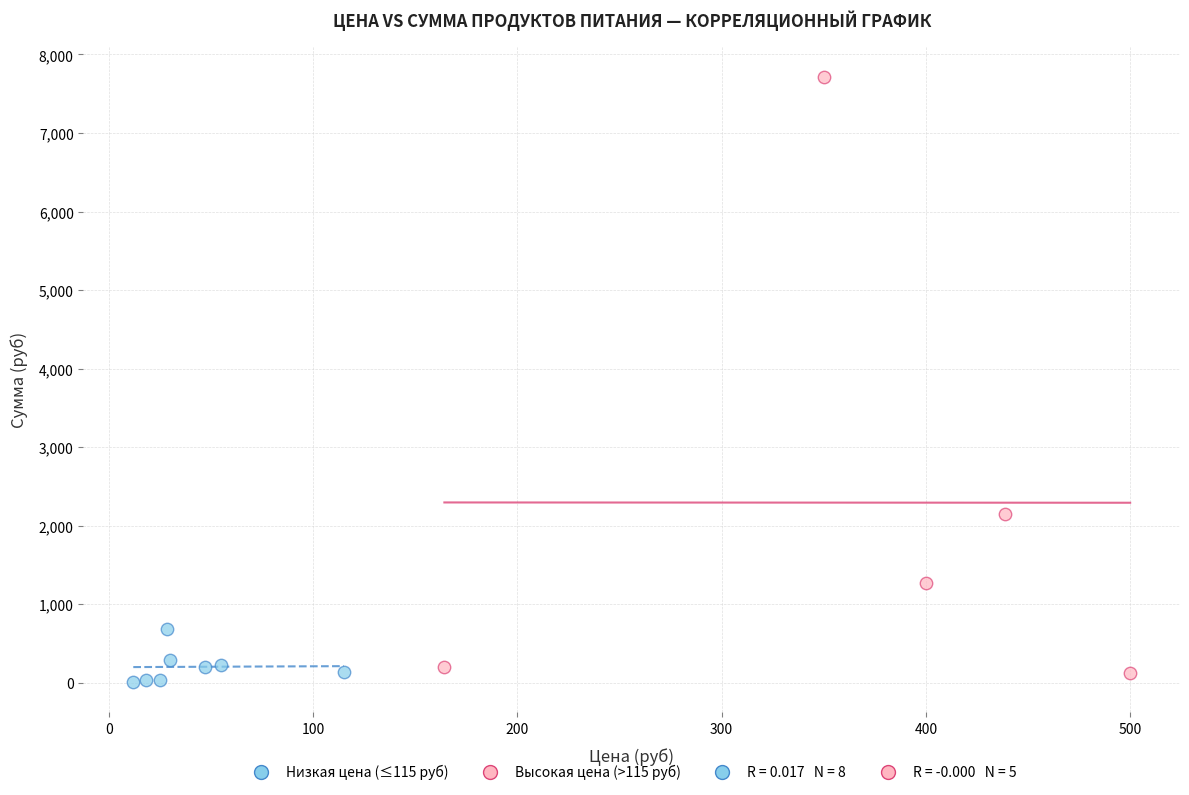

Which series has the widest spread of Y values?

Высокая цена (>115 руб)